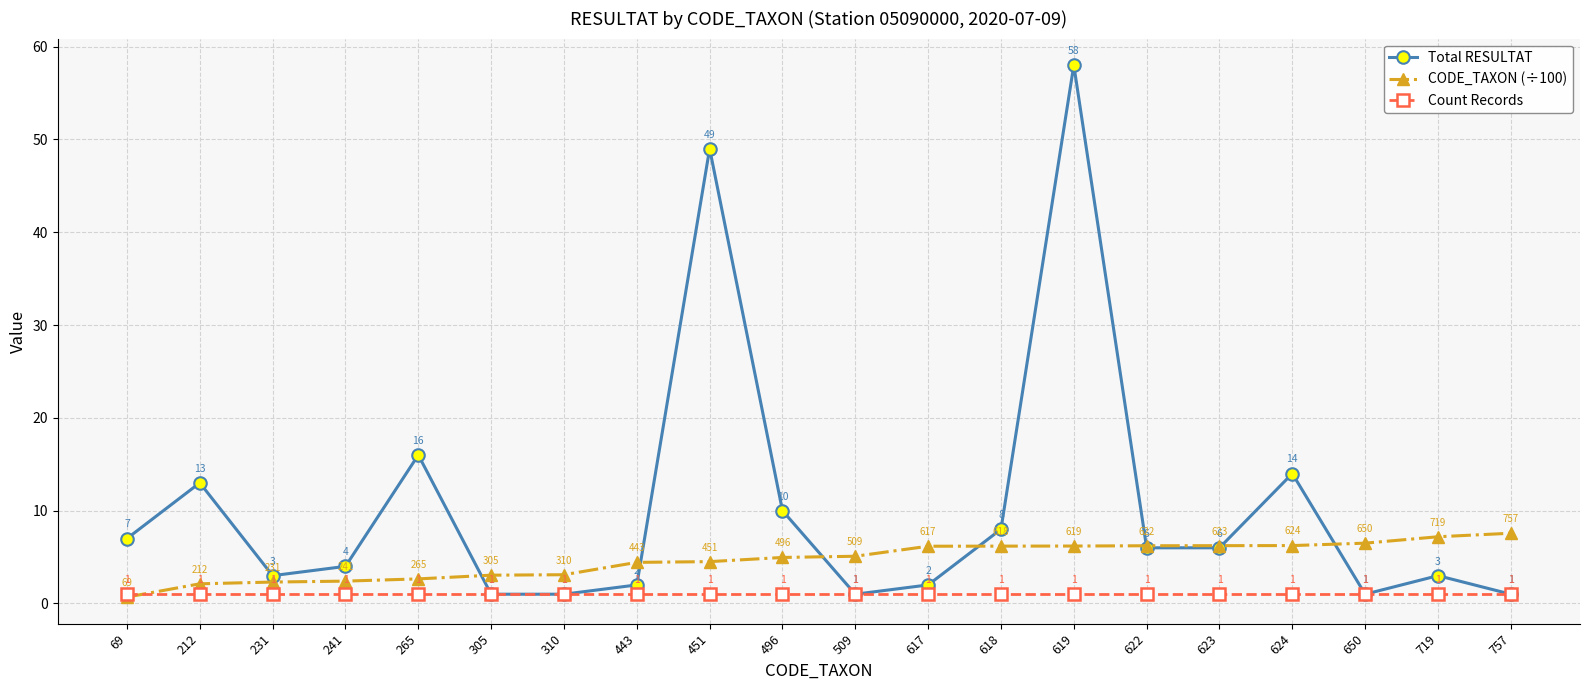

At which category does Total RESULTAT reach its first local peak?

212